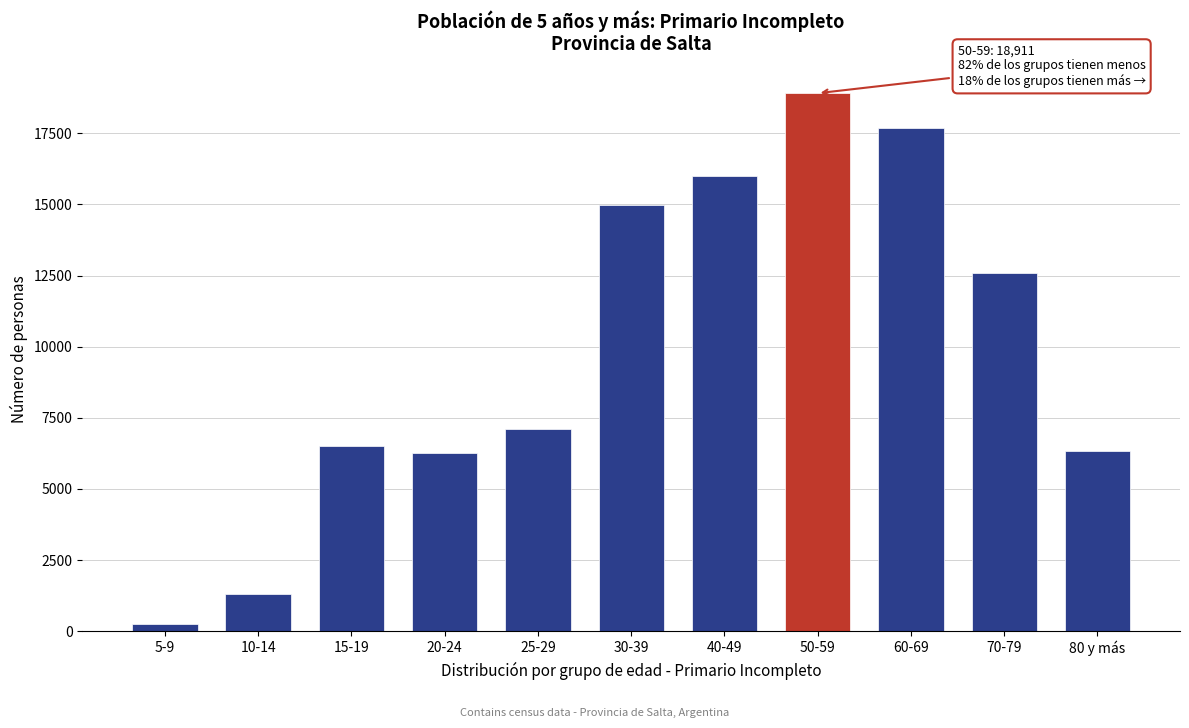

At which category does the chart reach its minimum across all series?

5-9